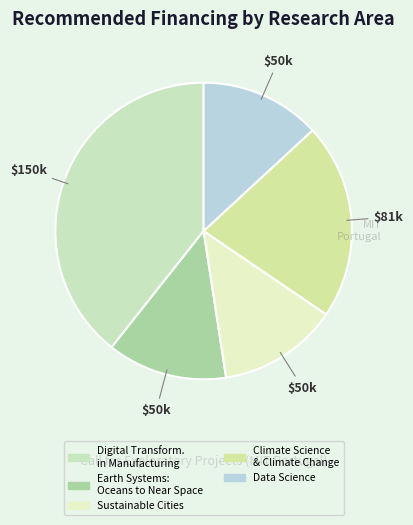

What is the change in value from Sustainable Cities to Climate Science & Climate Change?

+31697.7